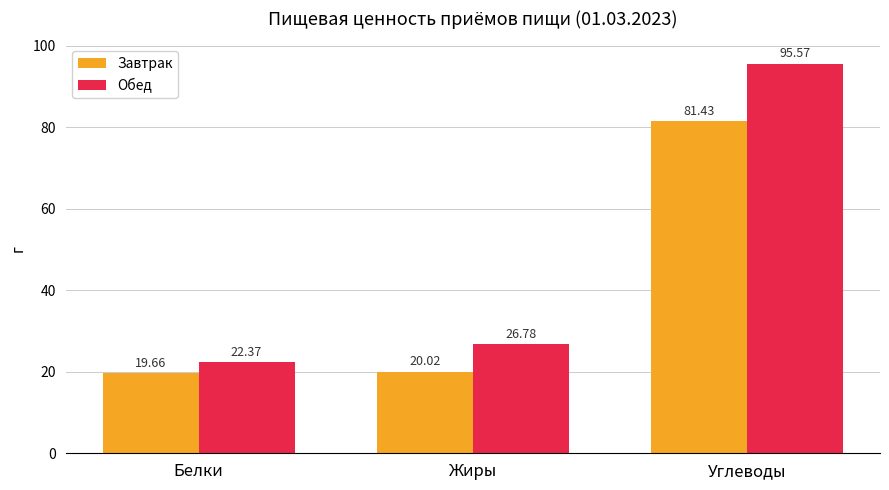

What is the value of the Завтрак bar at the 2nd from the left?

20.0